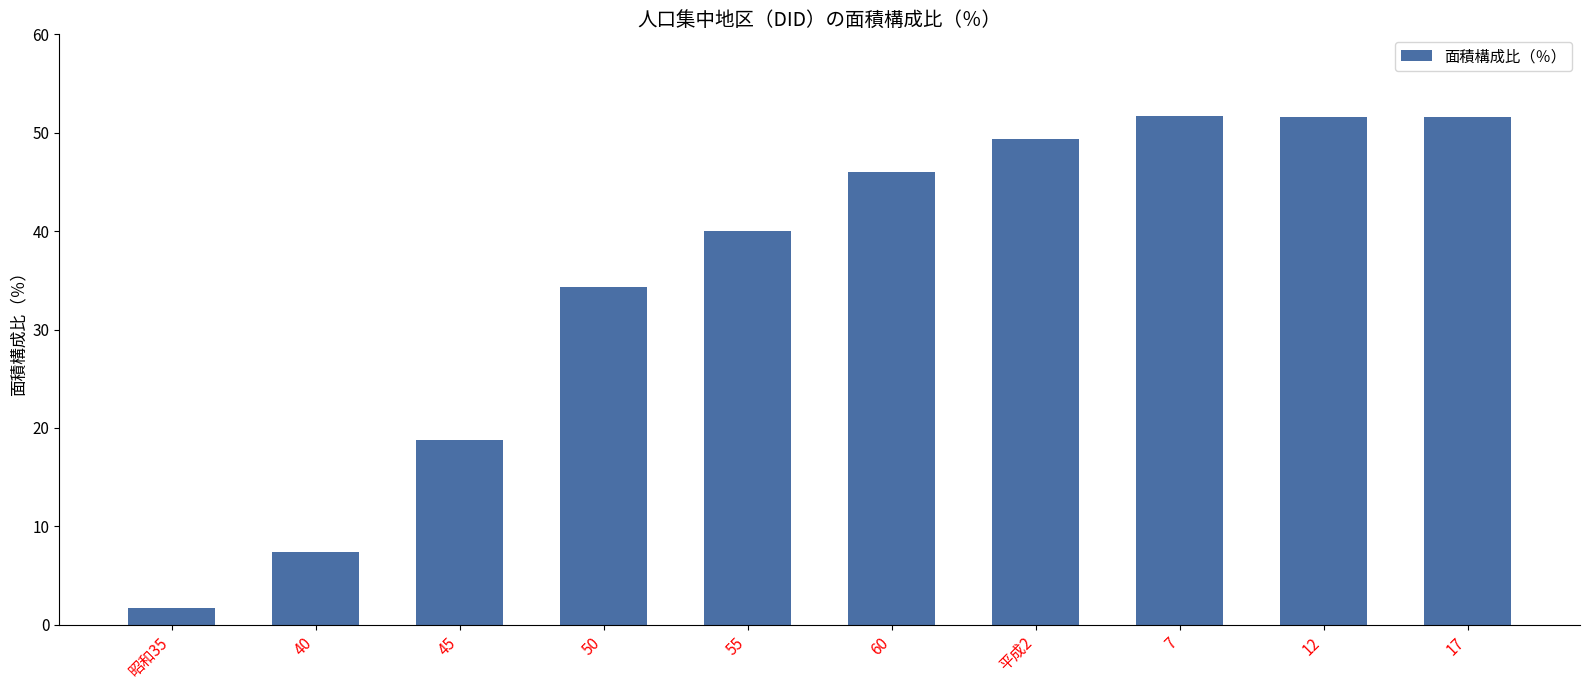

What is the change in value from 平成2 to 12?

+2.2